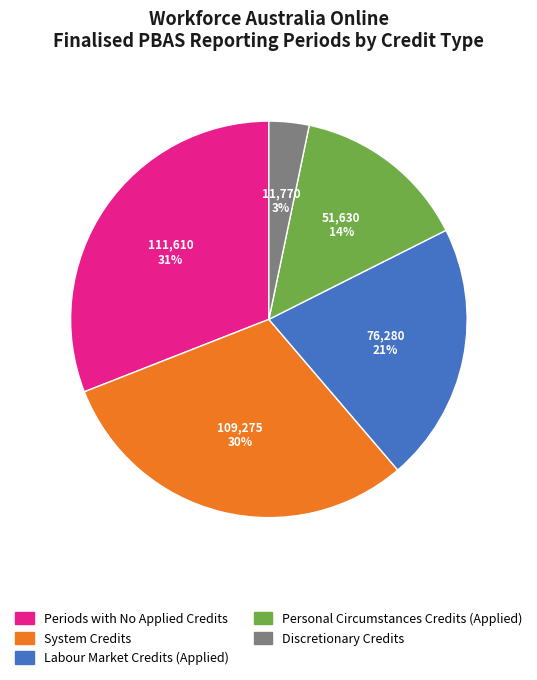

How many segments does this pie chart have?

5